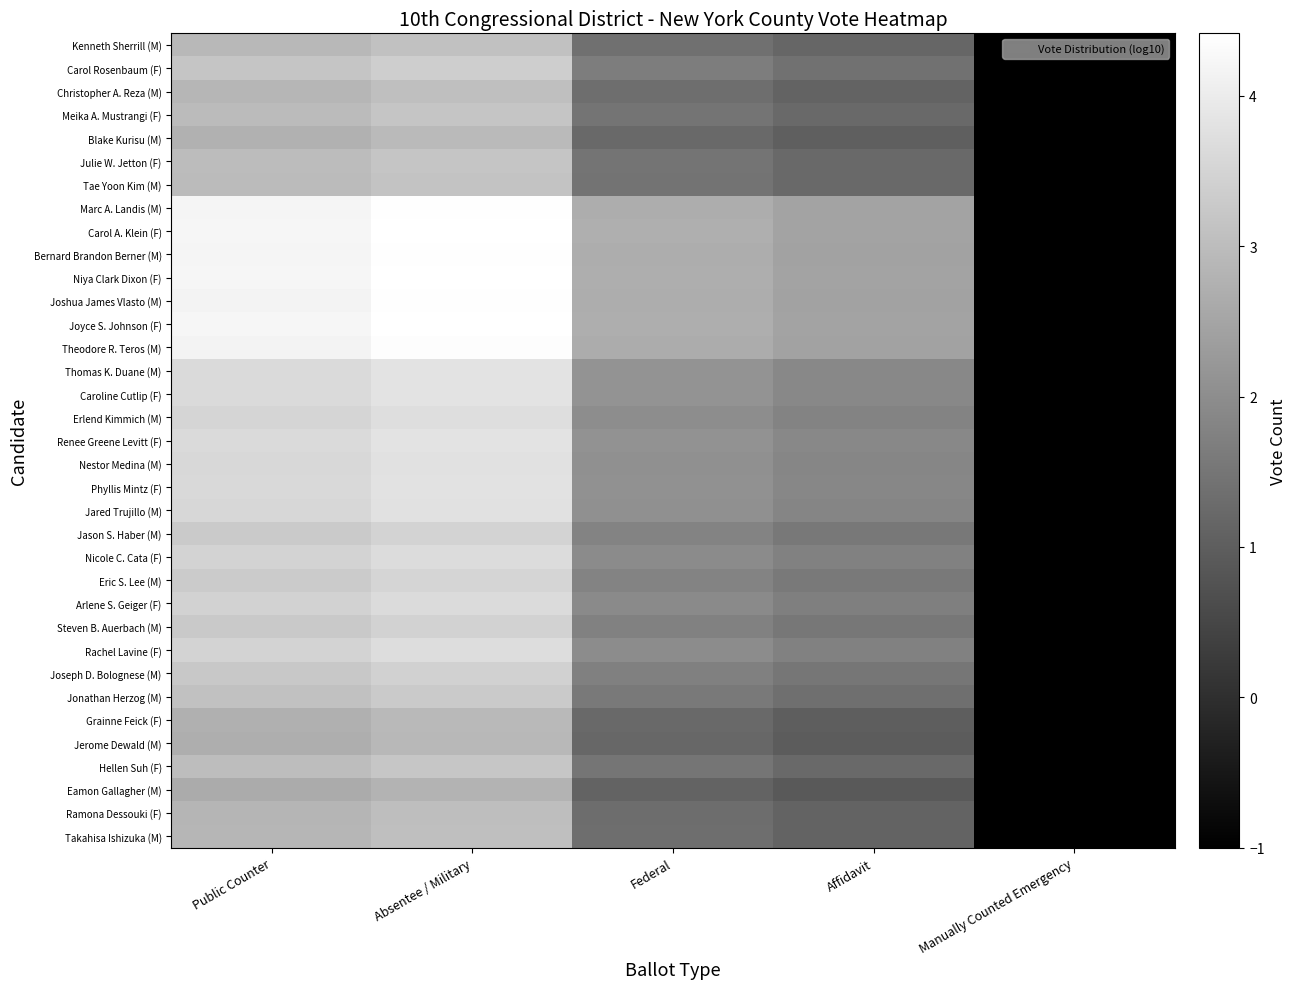

Which series has the widest spread of values?

Carol A. Klein (F)